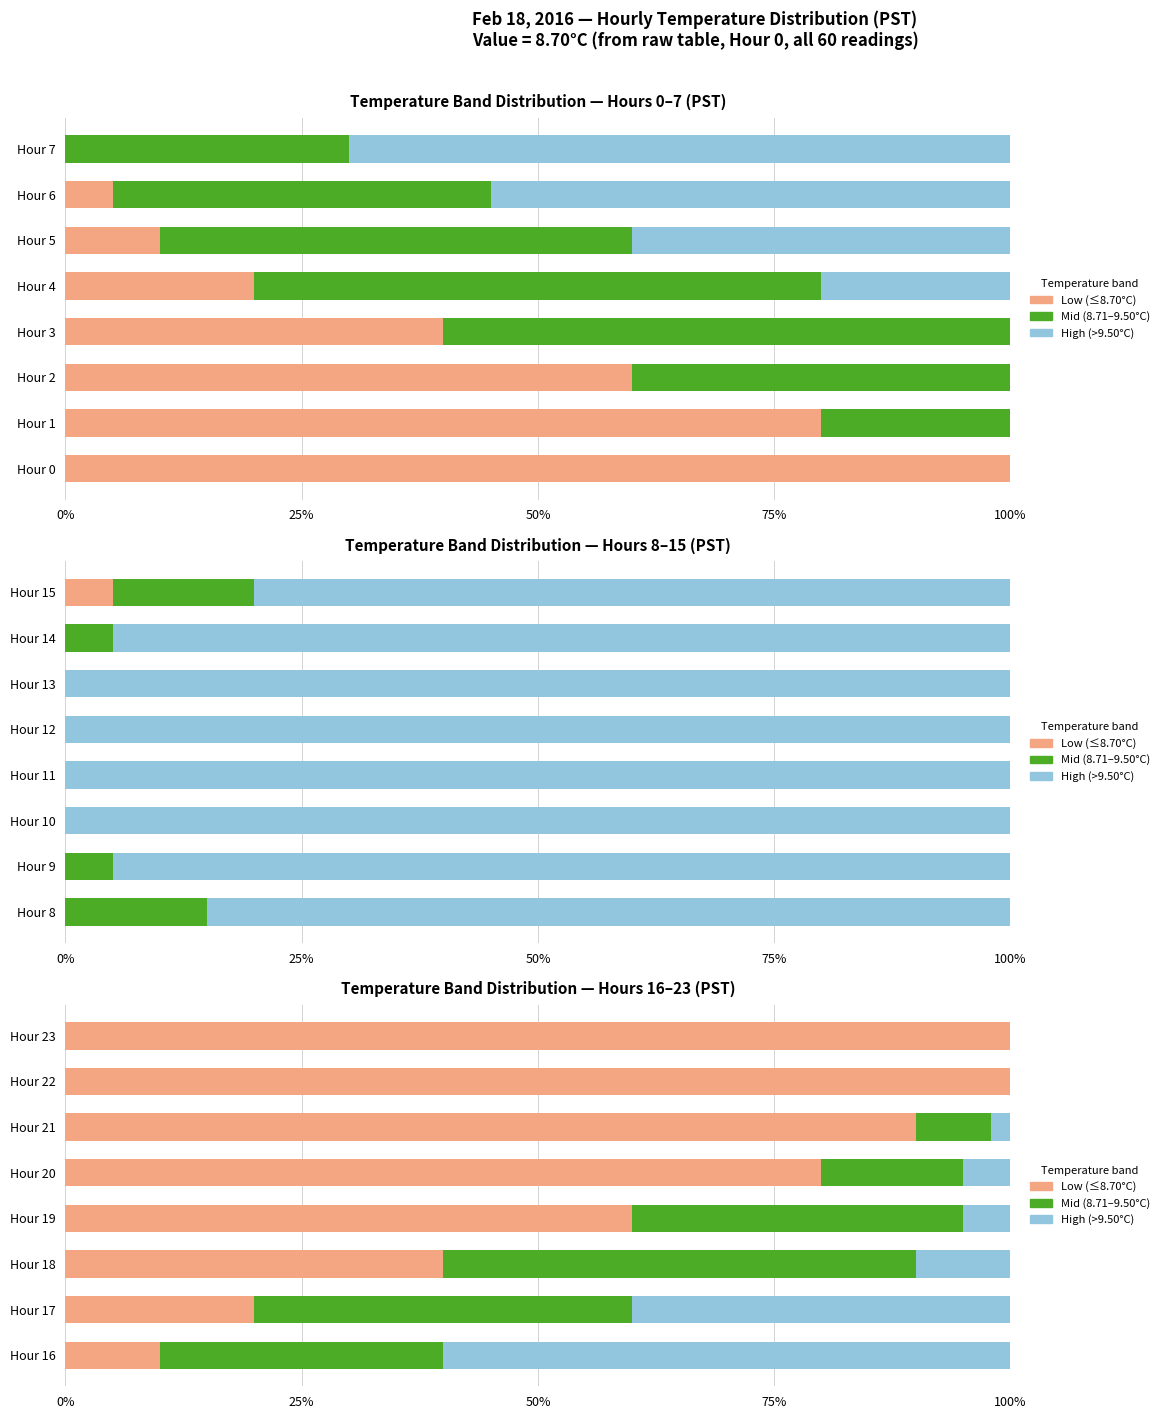

What is the sum of the Mid (8.71–9.50°C) values at Hour 18 and Hour 16?

80